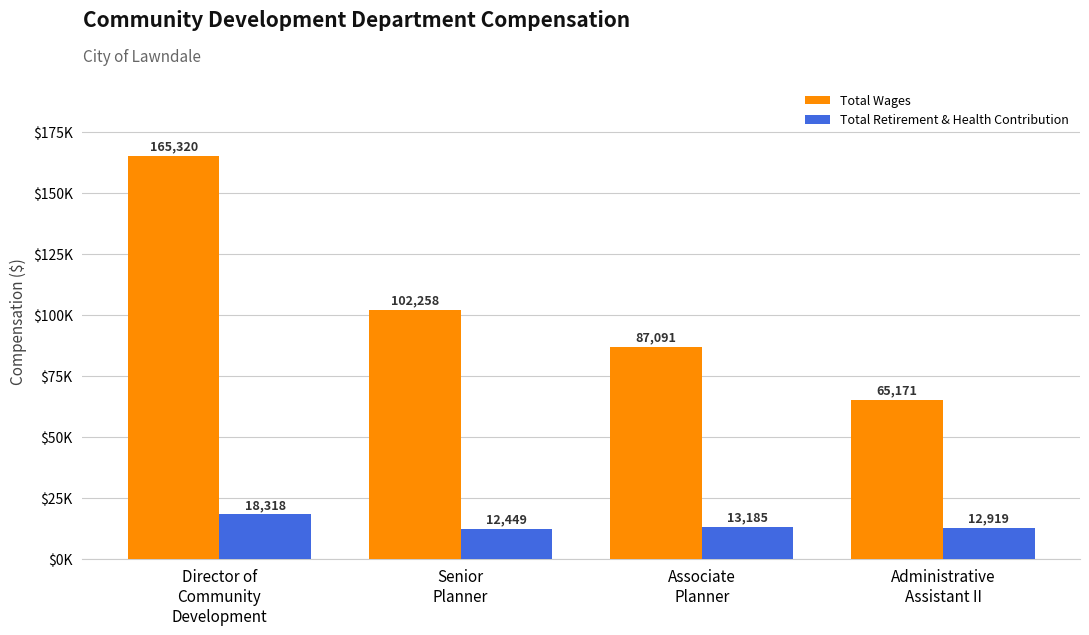

The Total Retirement & Health Contribution series shows 13185 at Associate
Planner. True or false?

True